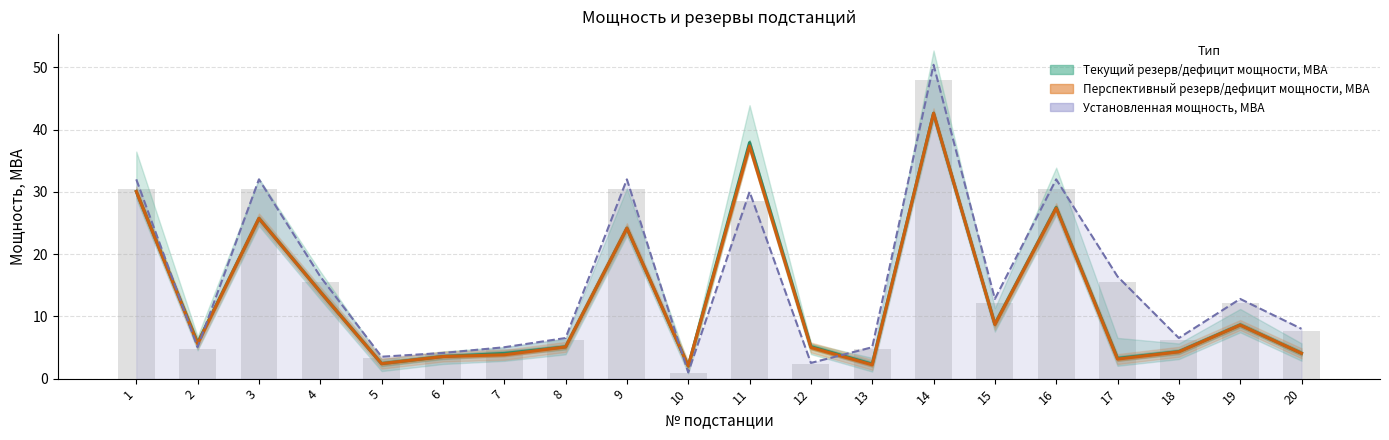

How many data points does each series have?

20